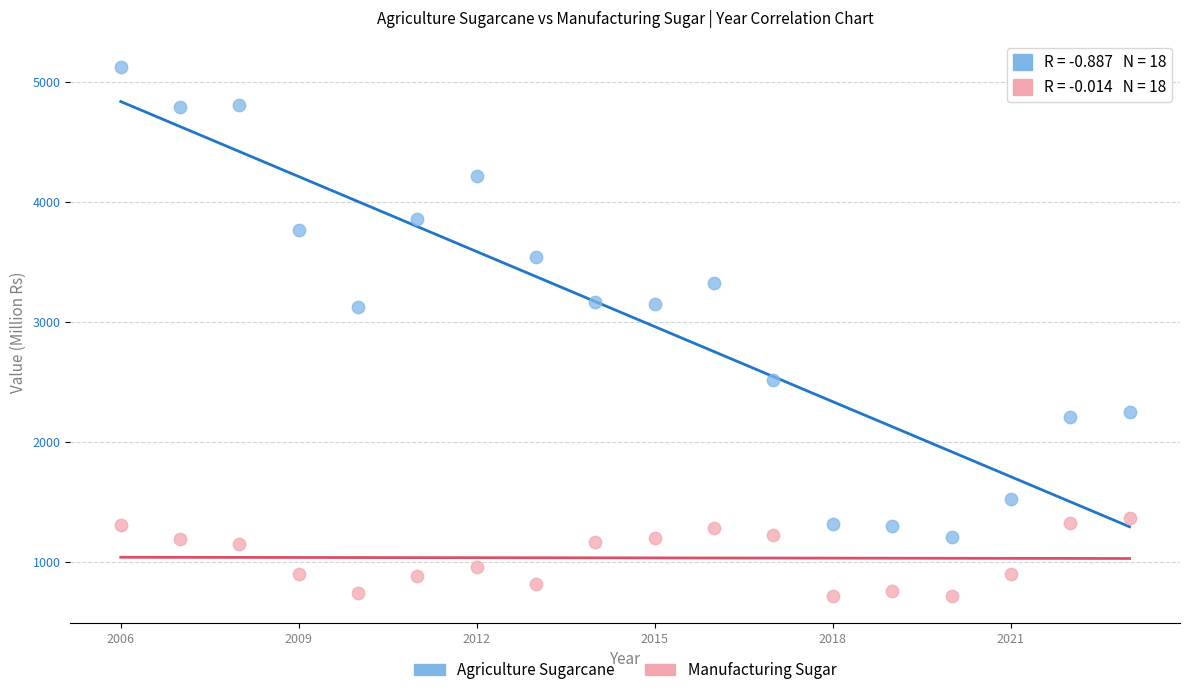

Across all data points, what is the range of Y values (max minus min)?

4415